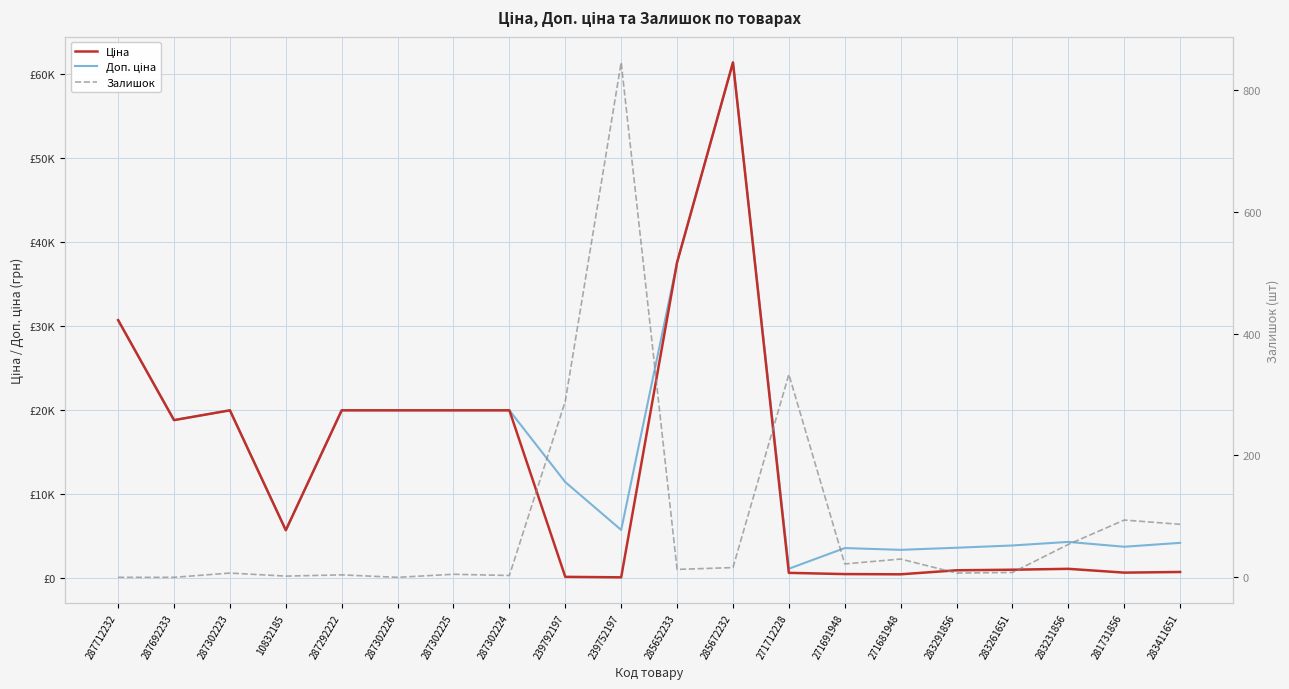

Between 287292222 and 285652233, which series saw the biggest shift?

Ціна